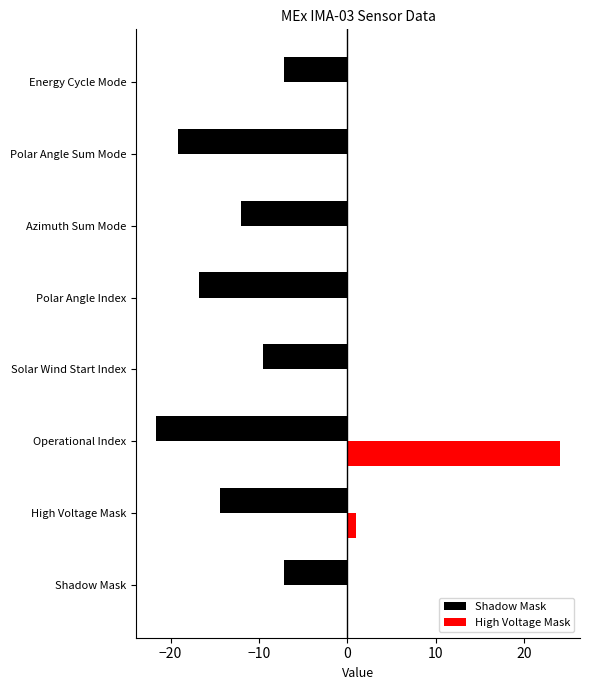

What is the sum of all Shadow Mask values?

-108.0